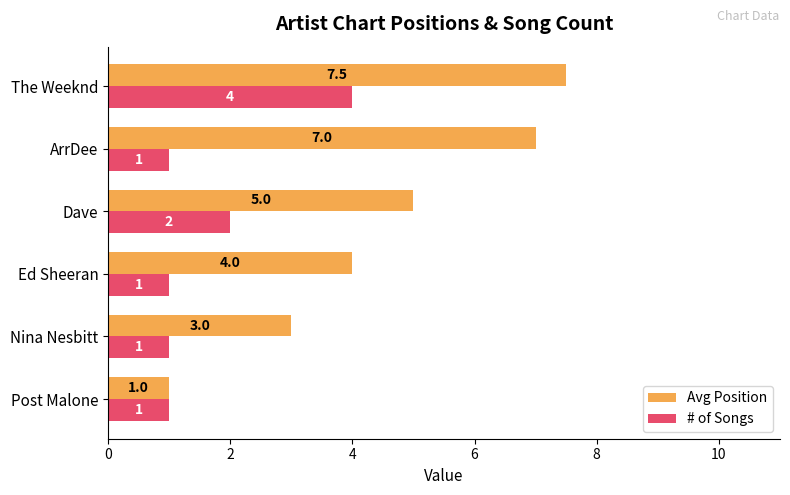

Which series has the widest spread of values?

Avg Position